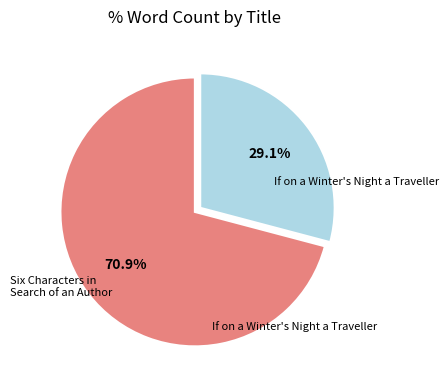

Which has a higher value, If on a Winter's Night a Traveller or Six Characters in Search of an Author?

If on a Winter's Night a Traveller